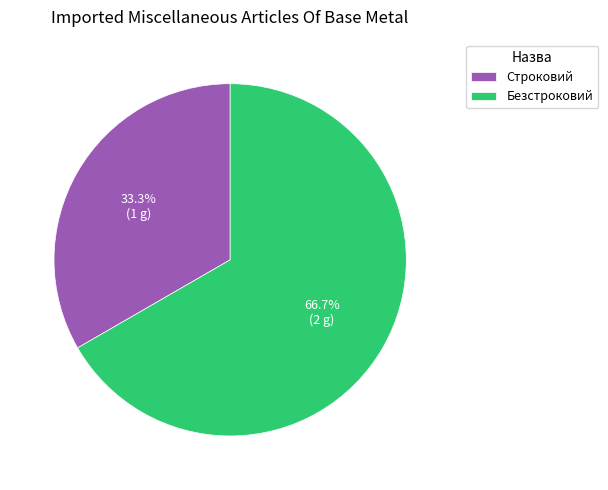

Approximately how many times larger is the value at Безстроковий compared to Строковий?

2.0